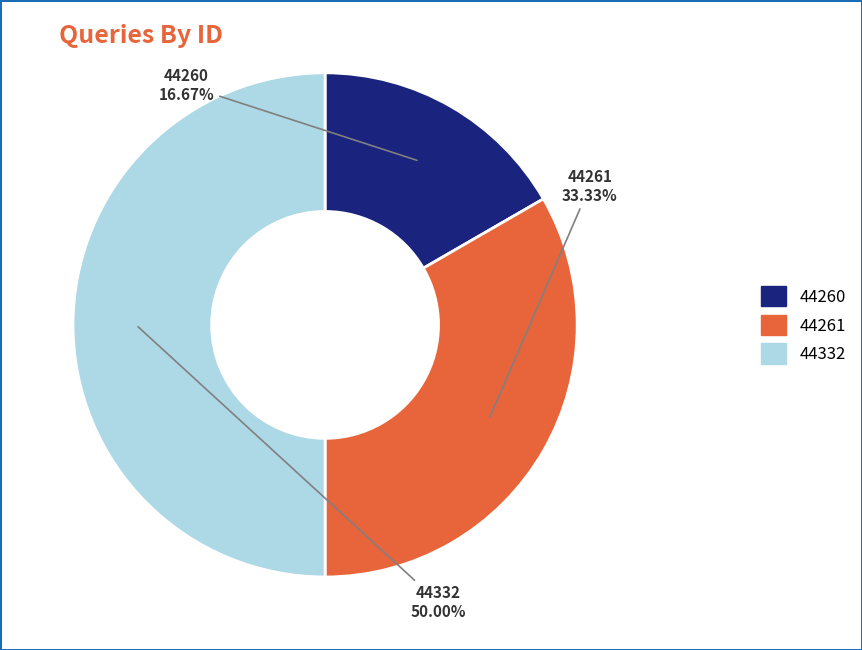

What percentage do 44260 and 44261 together represent?

50.0%